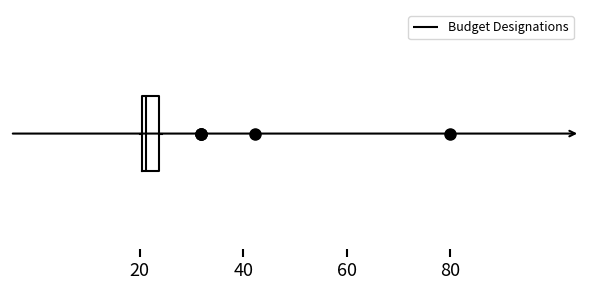

Read this box plot against the x-axis: the position of the median line, the range covered by the box, and the ends of both whiskers. The values are not printed on the chart, so give them approximately, as read against the axis.

median 22, box 20 to 24, whiskers 20 to 24